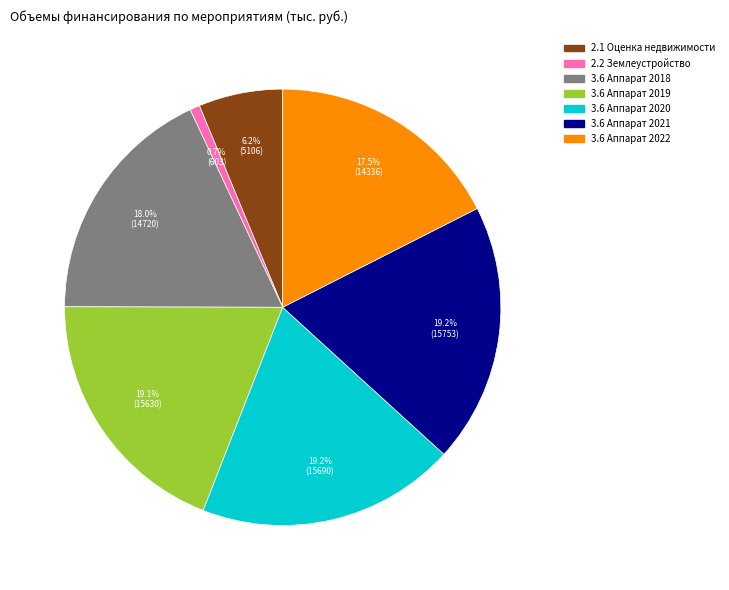

Does any single category account for the majority?

No